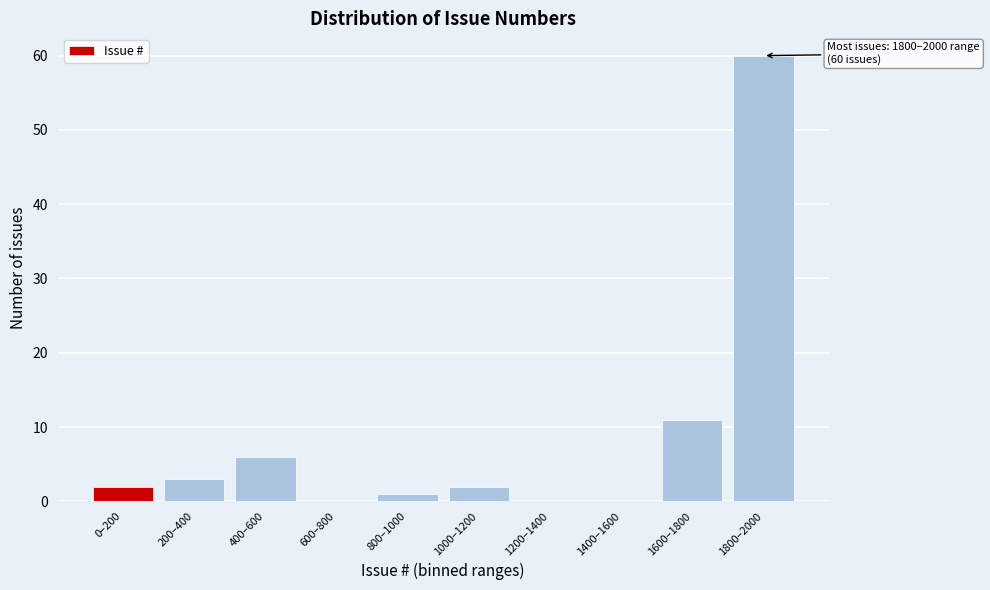

Reading left to right, extract all data points from this chart.

0–200=2	200–400=3	400–600=6	600–800=0	800–1000=1	1000–1200=2	1200–1400=0	1400–1600=0	1600–1800=11	1800–2000=60